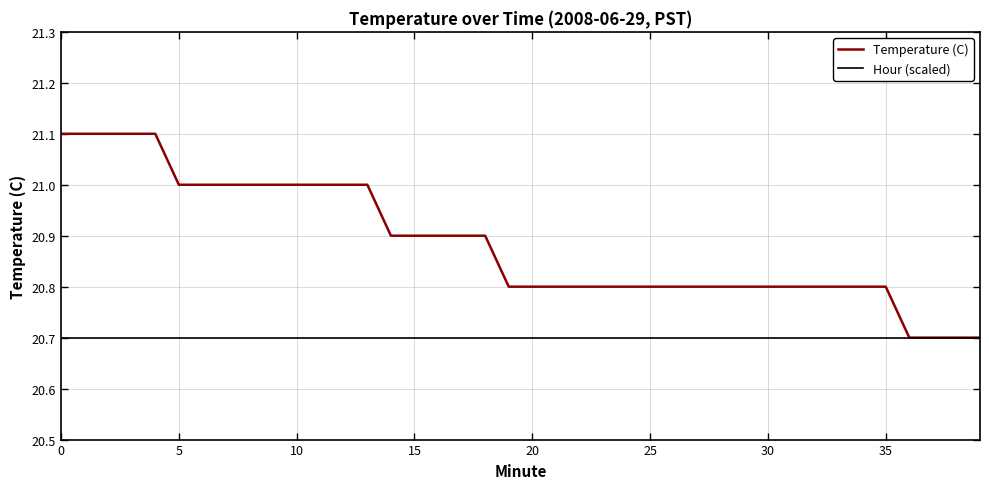

At how many categories does at least one series exceed 20?

40